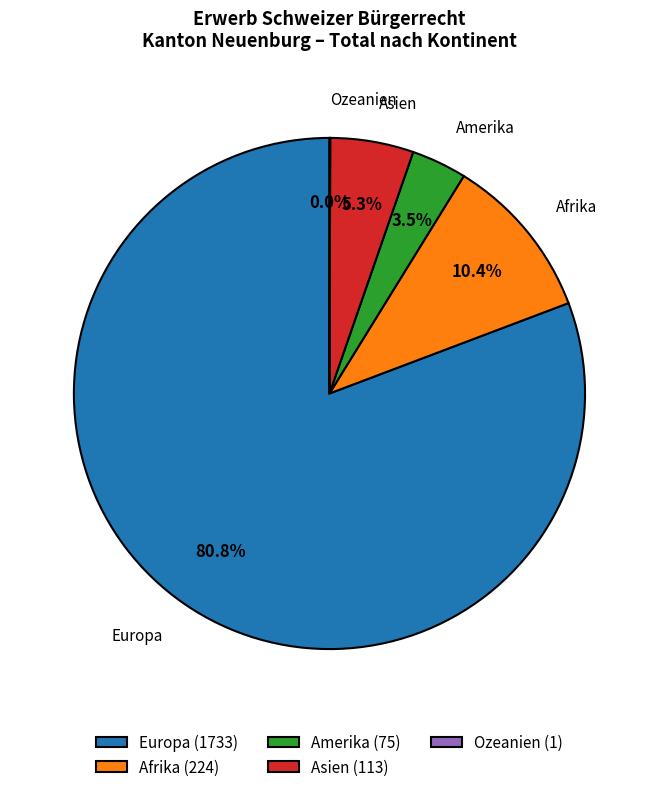

Does any single category account for the majority?

Yes